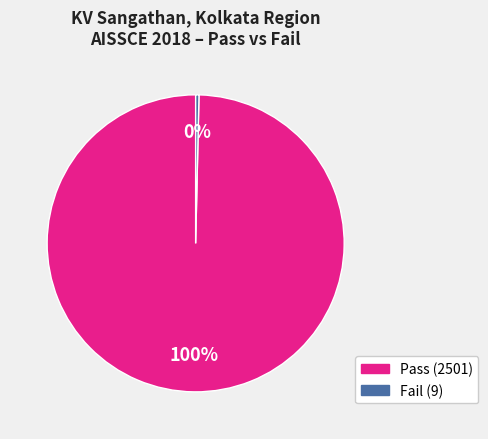

Which has a higher value, Pass or Fail?

Pass